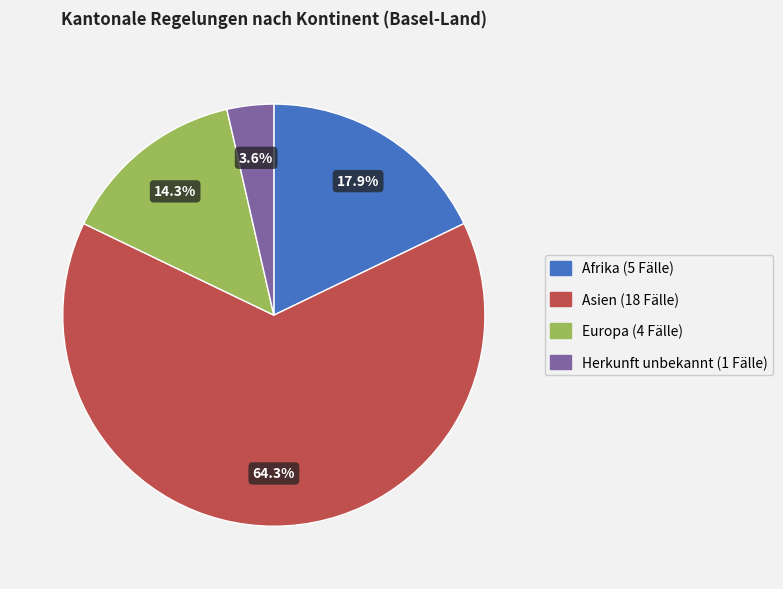

To the nearest percent, what is the difference between the Herkunft unbekannt and Asien slice percentages?

61%